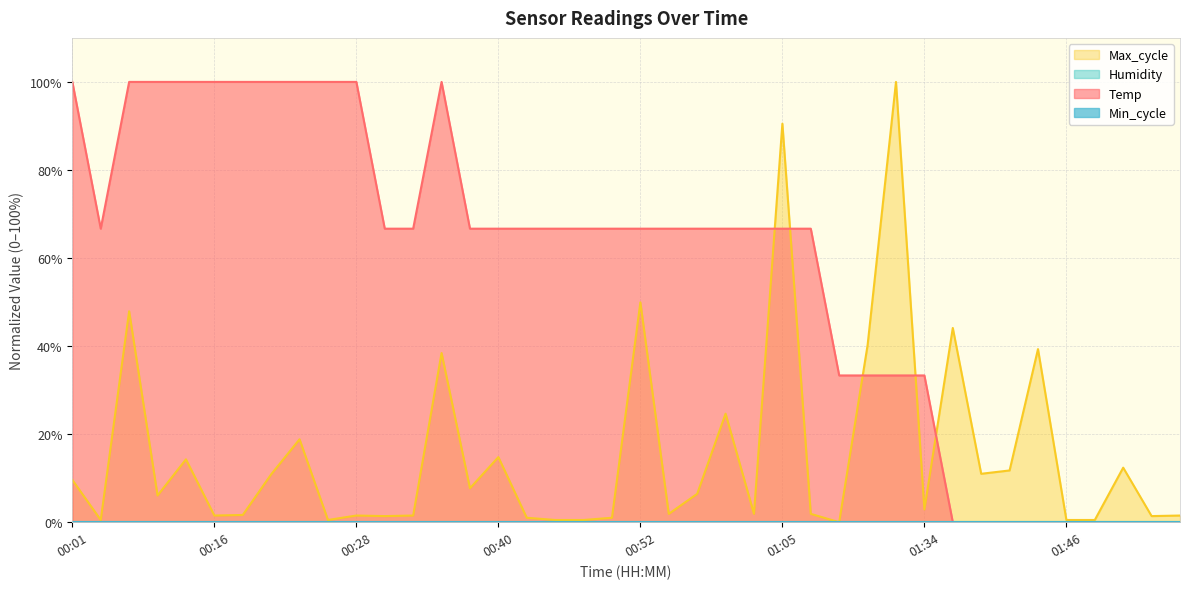

True or false: Max_cycle has more than 1 interior local peaks.

True